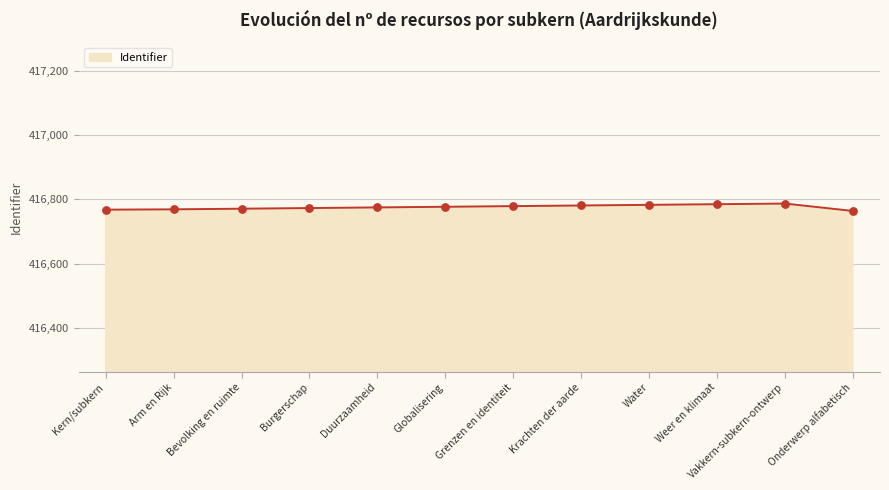

What is the ratio of the value at Arm en Rijk to the value at Grenzen en identiteit?

1.0